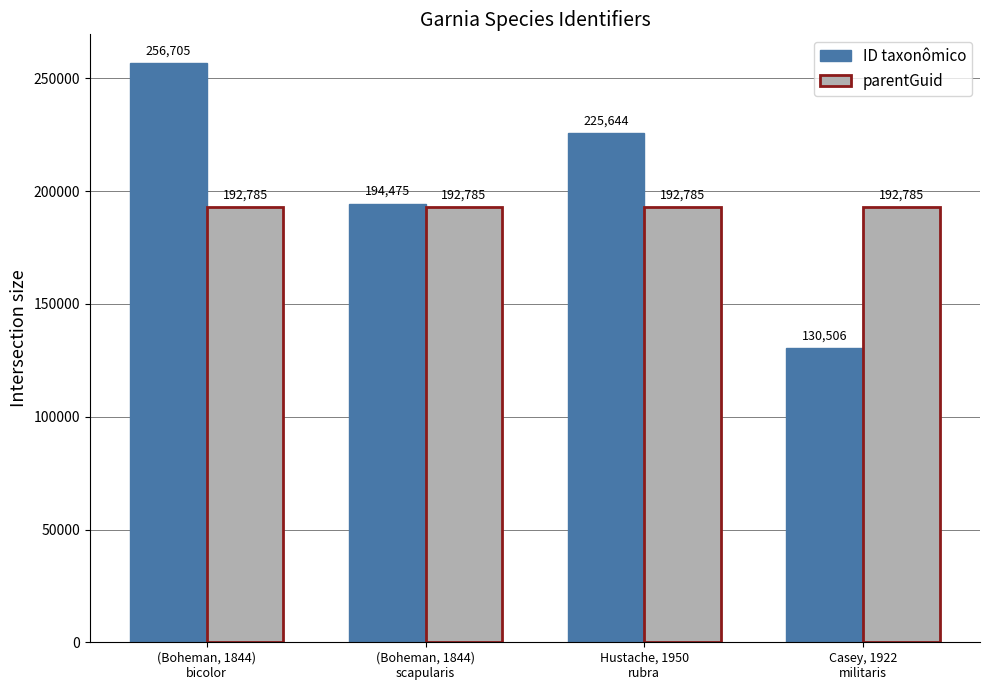

Are the bars horizontal?

No